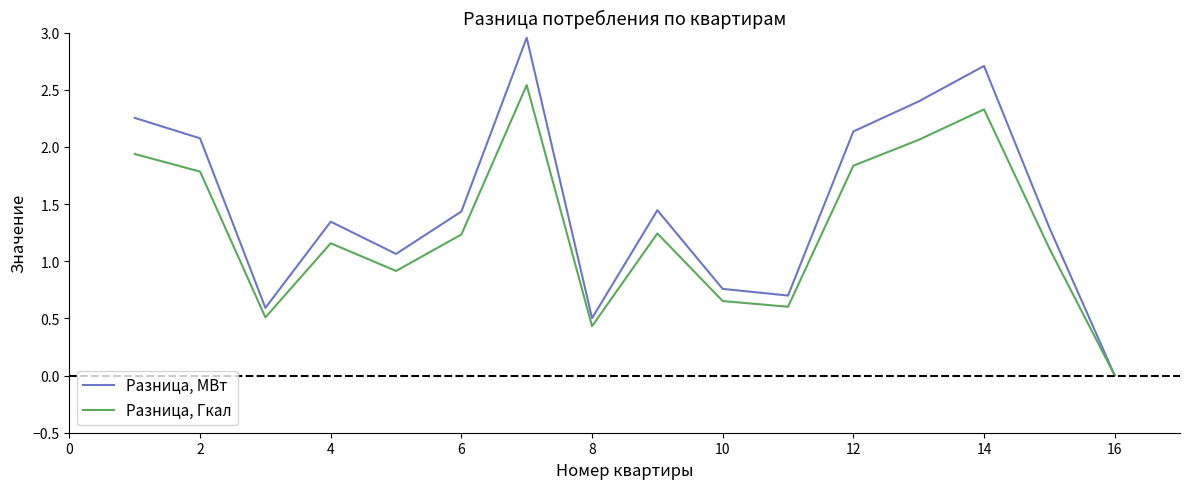

Which series has the largest range (max minus min)?

Разница, МВт